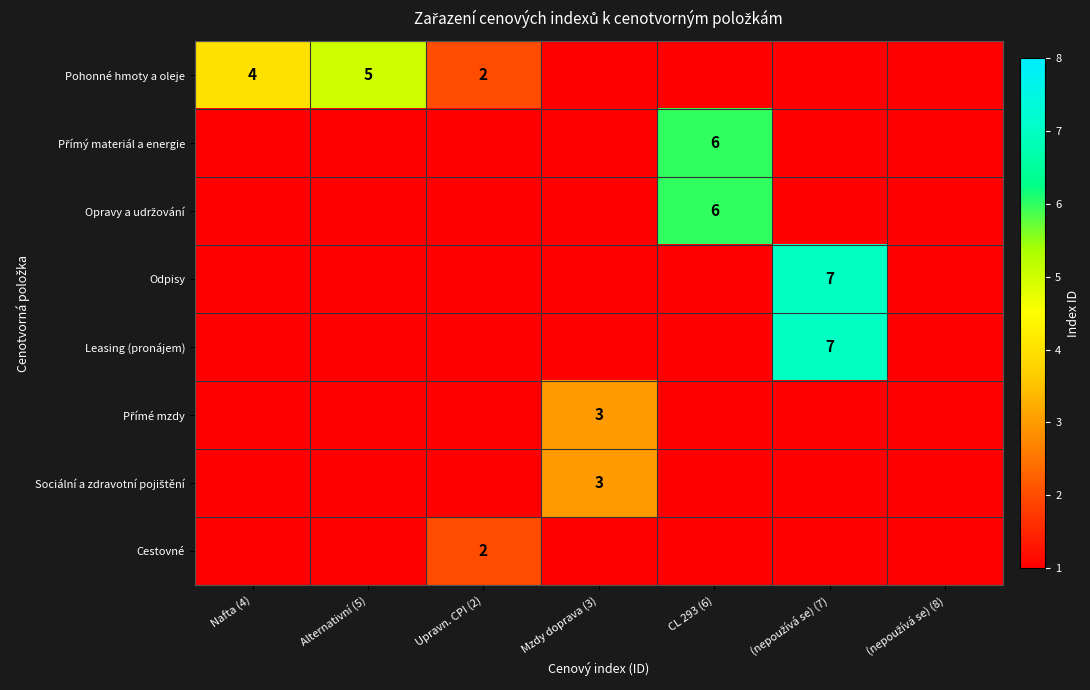

Is it true that Přímý materiál a energie equals -2 at (nepoužívá se) (7)?

False